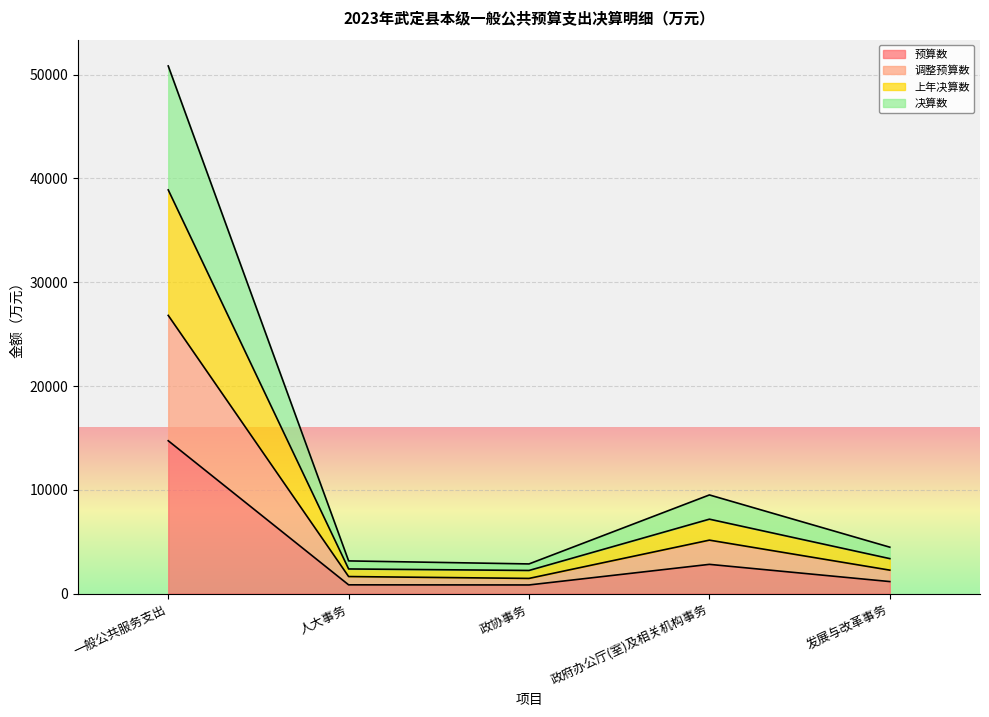

What is the average value of the 预算数 series?

4069